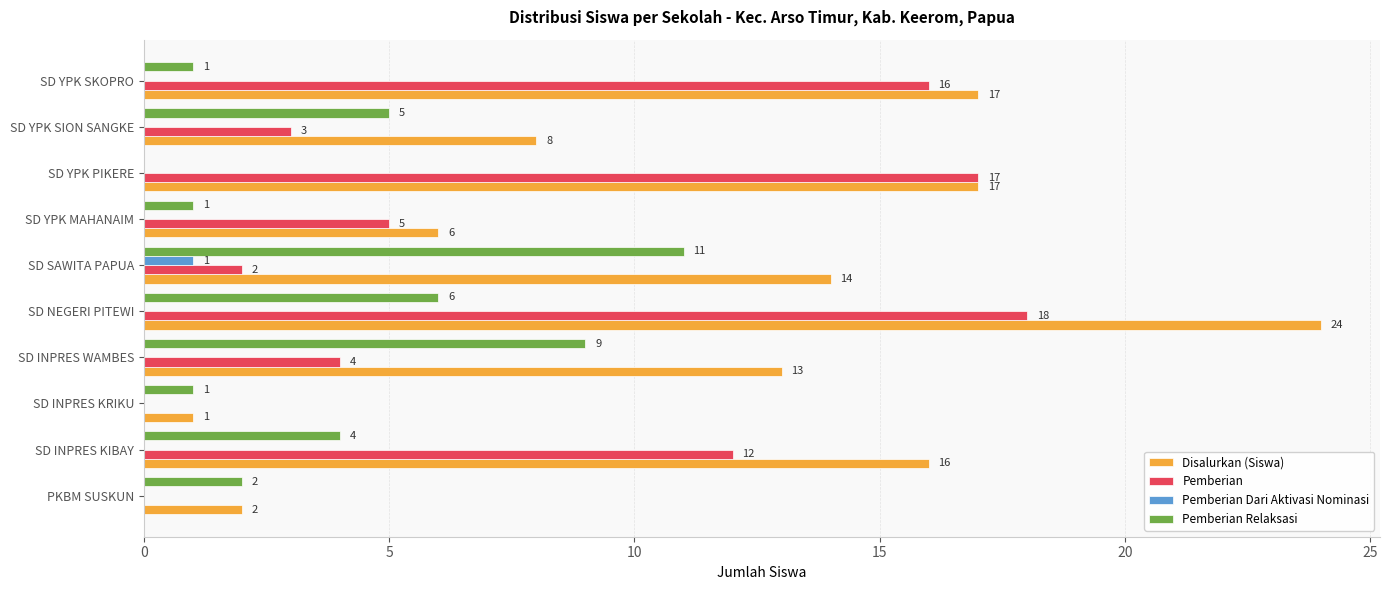

Which series changed the most between PKBM SUSKUN and SD INPRES KIBAY?

Disalurkan (Siswa)